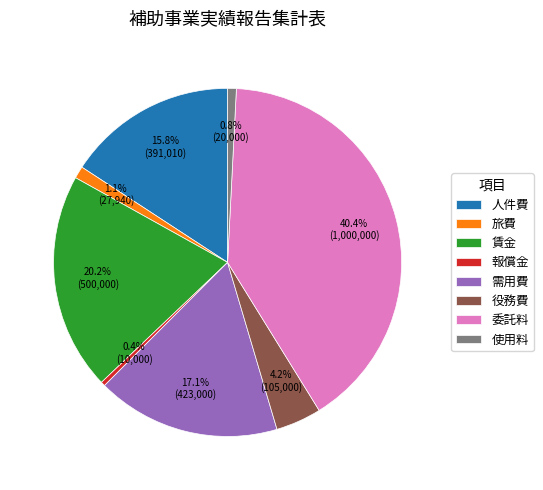

Does 需用費 account for over 50% of the chart?

No